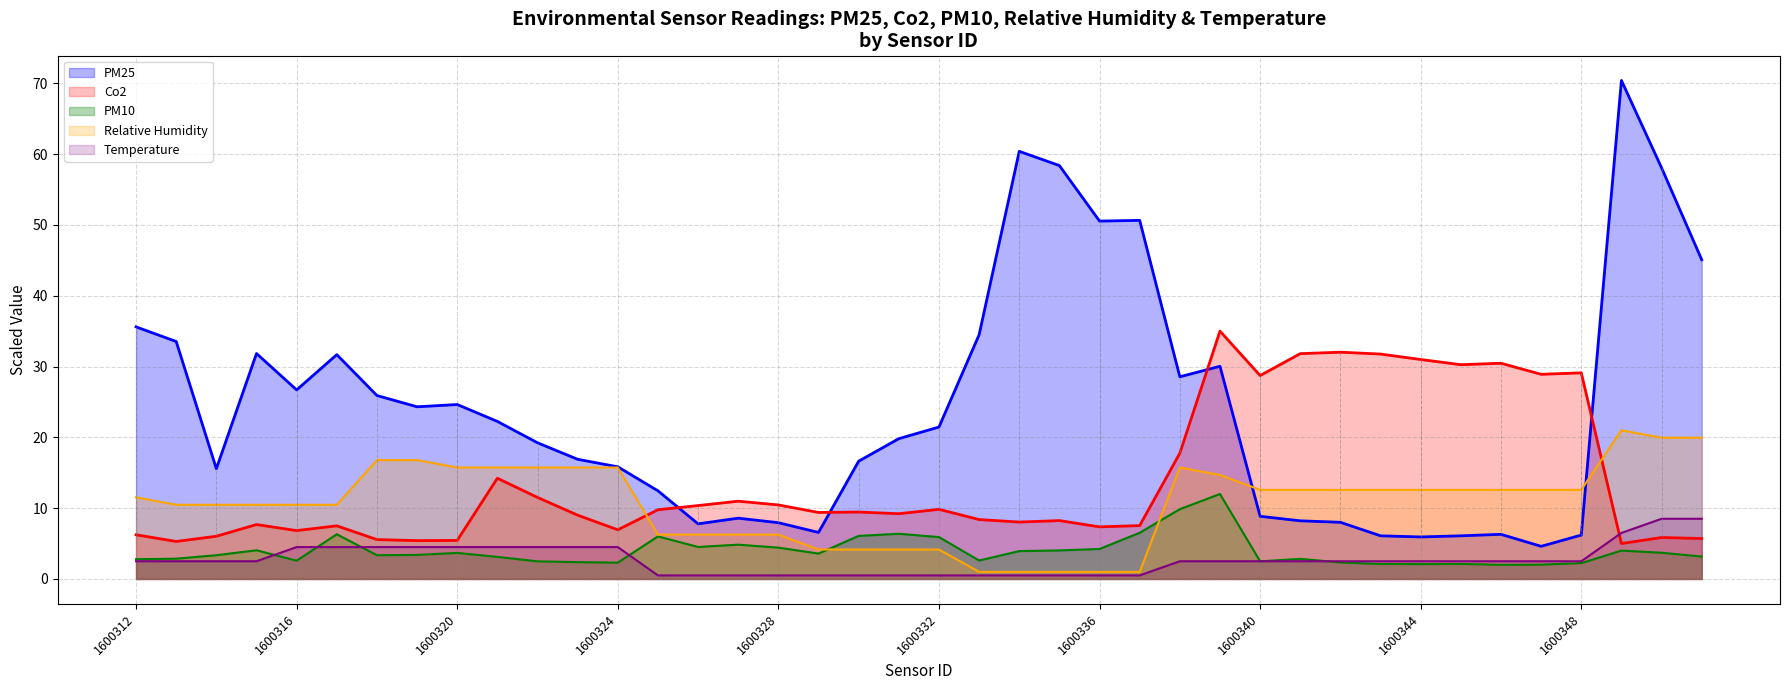

At 1600314, list the series in order from largest to smallest.

PM25, Relative Humidity, Co2, PM10, Temperature